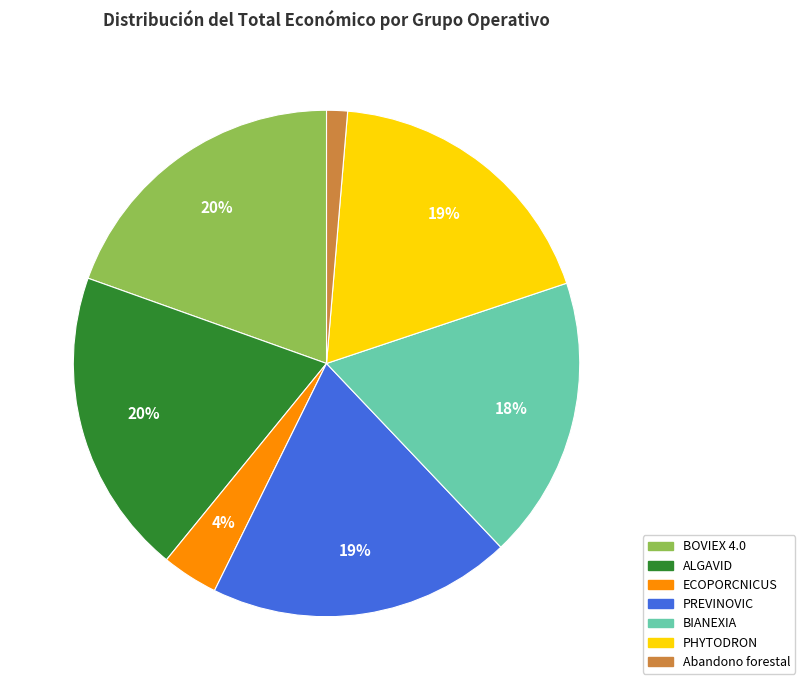

Approximately how many times larger is the value at PREVINOVIC compared to BIANEXIA?

1.1